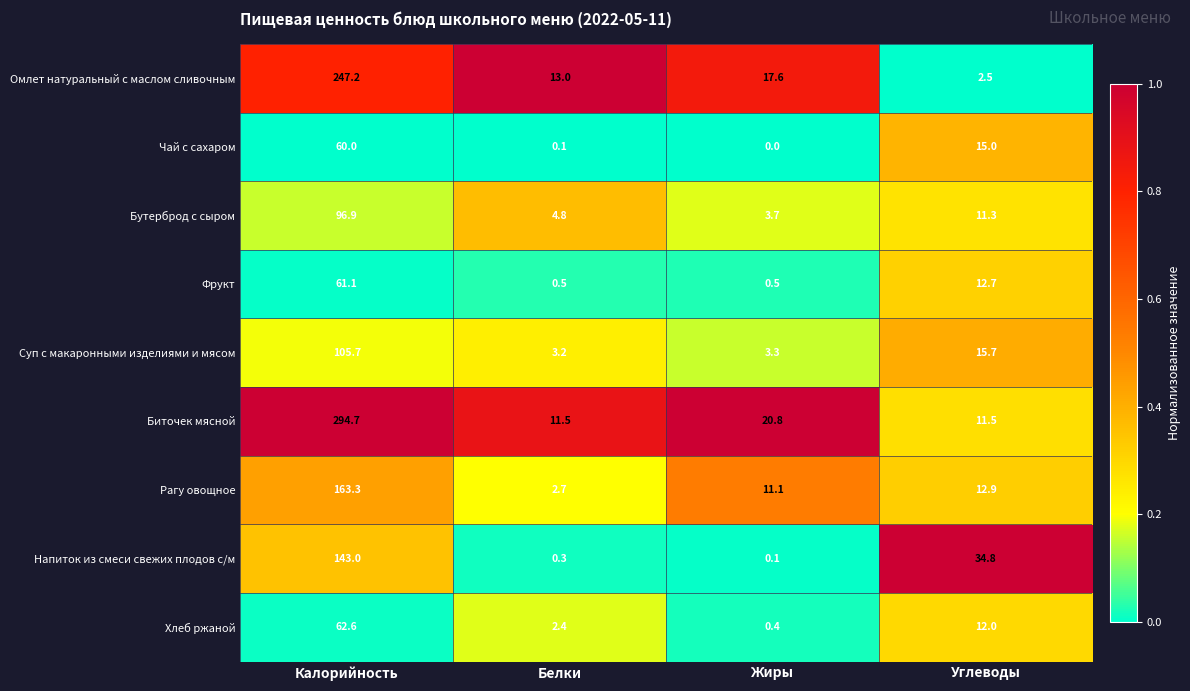

Which series has the largest total across all categories?

Биточек мясной